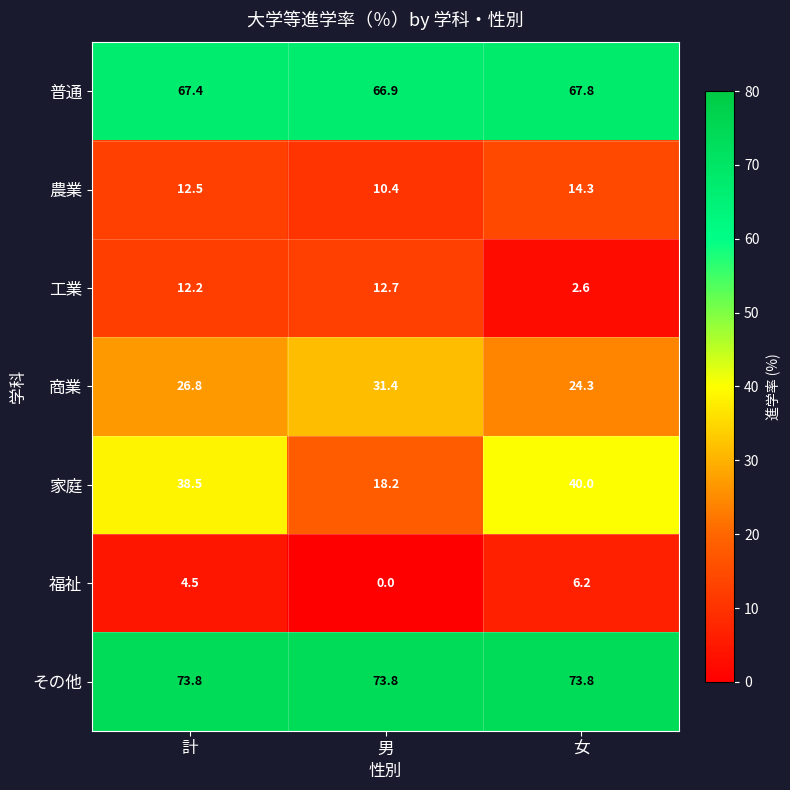

Count the number of data series in this chart.

7